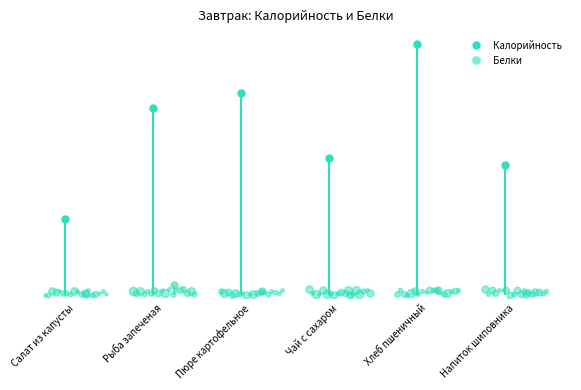

What is the maximum value for Калорийность?

170.4